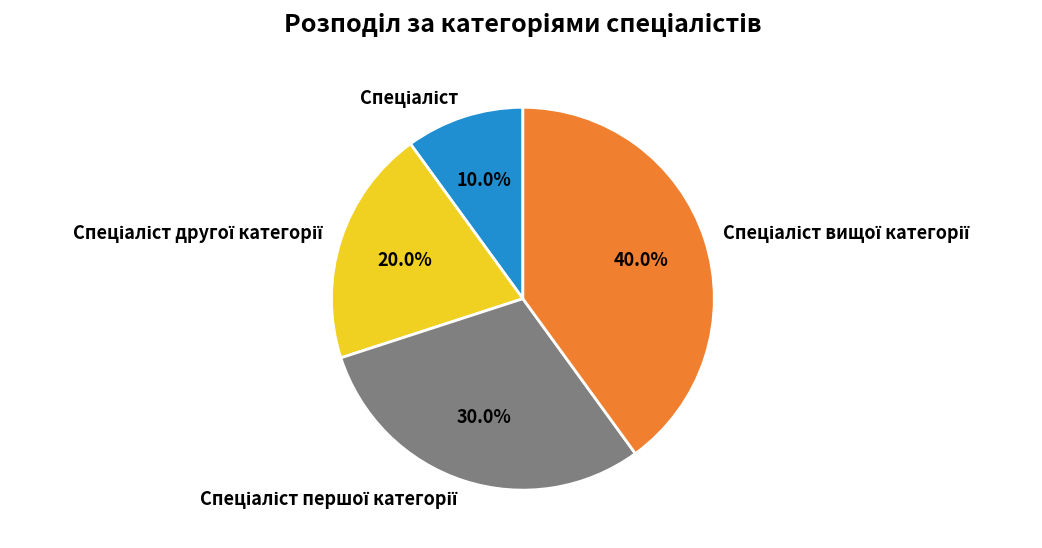

Does any single category account for the majority?

No